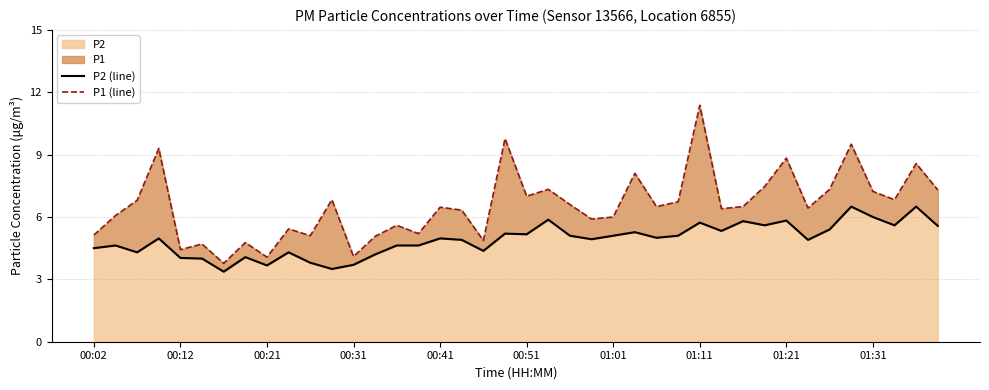

What is the minimum value shown in the chart?

3.4